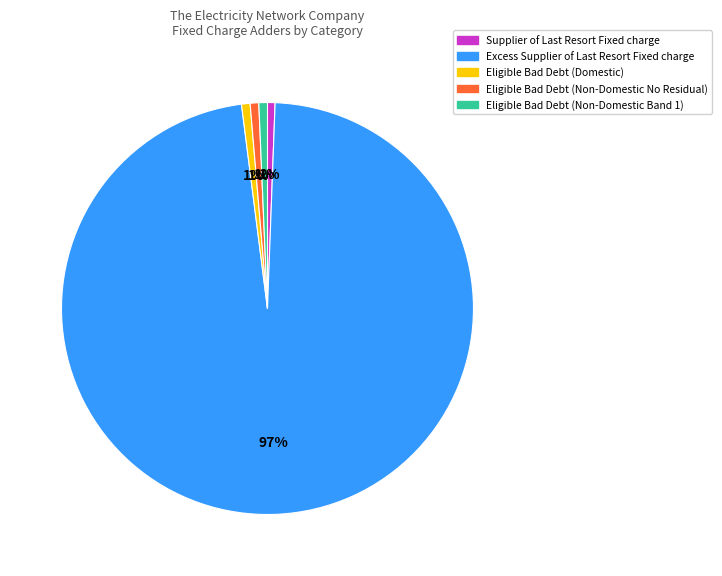

Is it true that Eligible Bad Debt (Domestic) is 1% of the pie?

True